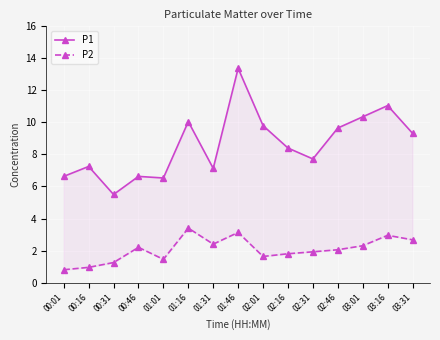

What is the maximum value for P2?

3.4